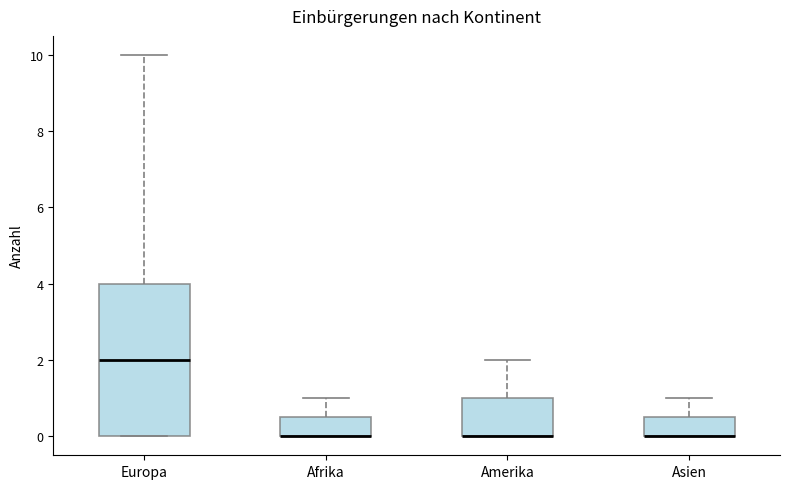

Reading left to right, read every box against the y-axis: the position of its median line, the range the box covers, and the ends of its whiskers. The values are not printed on the chart, so give them approximately, as read against the axis.

Europa: median 2.0, box 0.0 to 4.0, whiskers 0.0 to 10.0
Afrika: median 0.0 (drawn on the box's lower edge), box 0.0 to 0.6, whiskers 0.0 to 1.0
Amerika: median 0.0 (drawn on the box's lower edge), box 0.0 to 1.0, whiskers 0.0 to 2.0
Asien: median 0.0 (drawn on the box's lower edge), box 0.0 to 0.6, whiskers 0.0 to 1.0